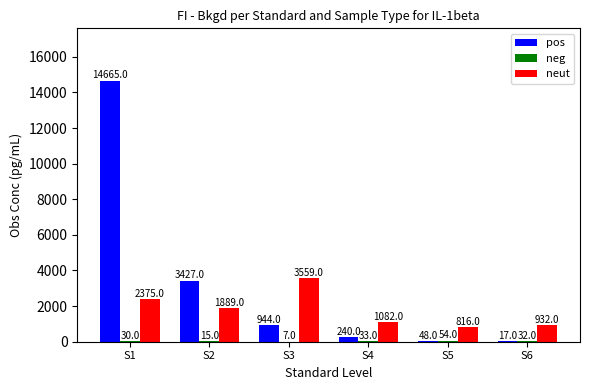

What is the maximum value for neut?

3558.5